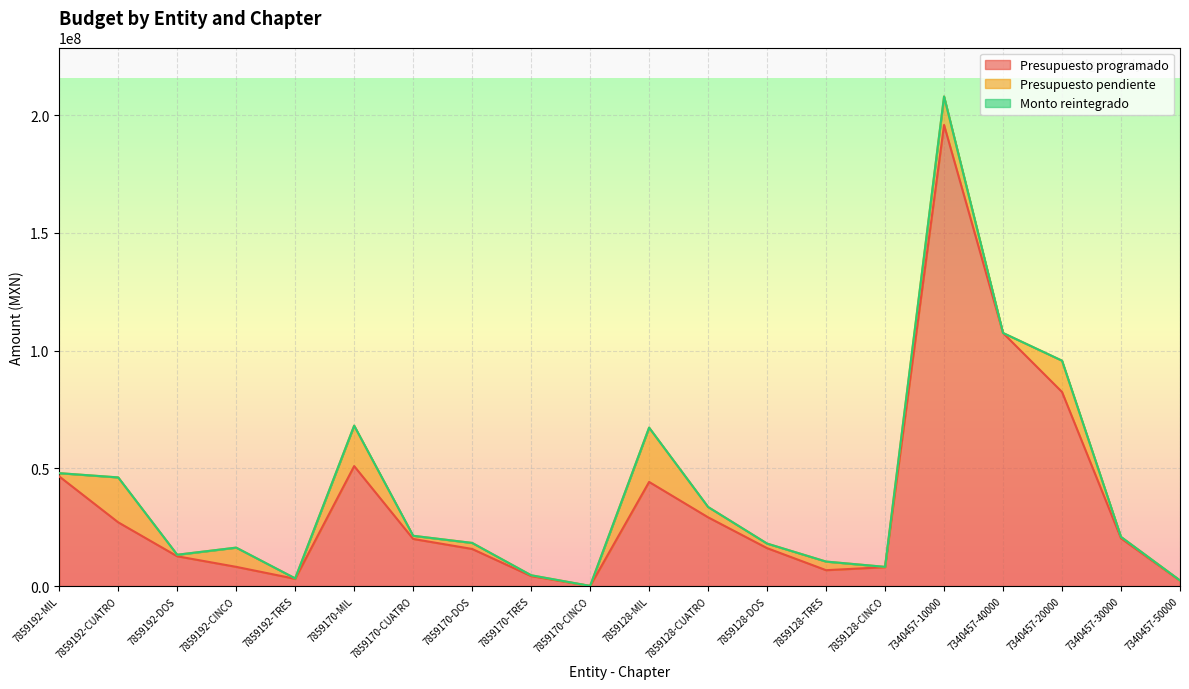

The Presupuesto pendiente series shows 78025.3 at 7859170-TRES. True or false?

False